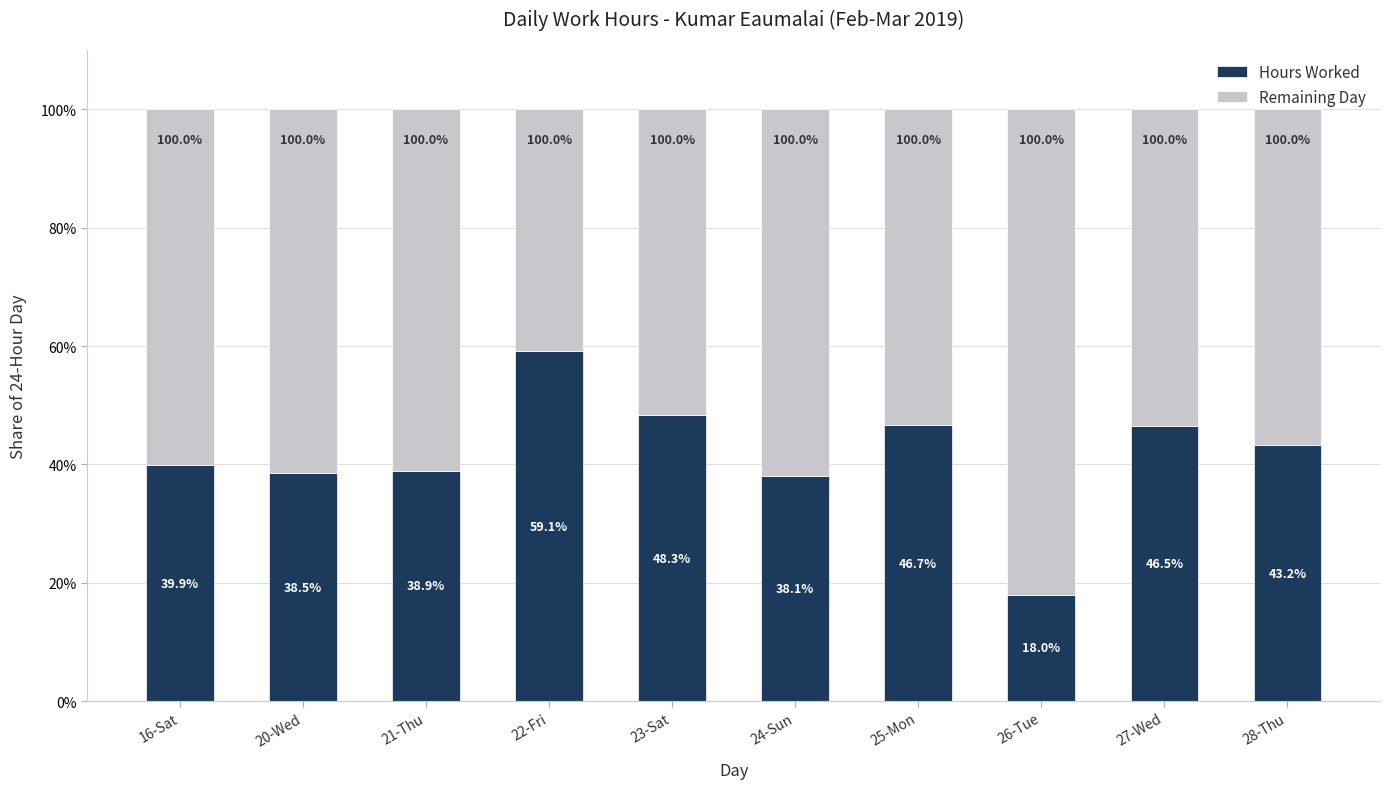

What is the value of the Hours Worked bar at the 1st from the left?

39.9